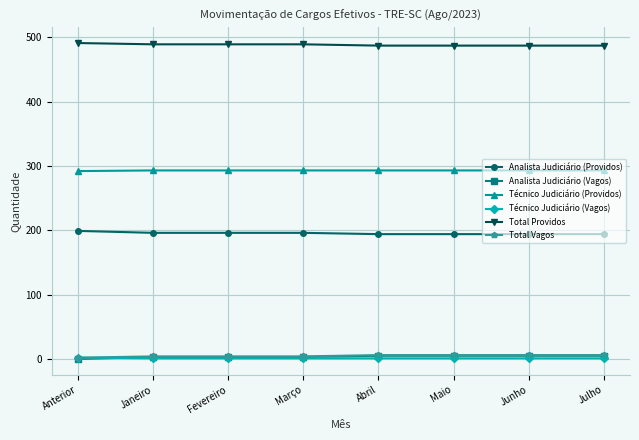

The Total Providos series shows 487 at Maio. True or false?

True